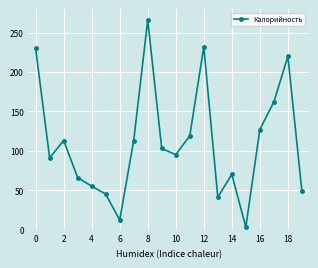

What is the greatest value displayed?

266